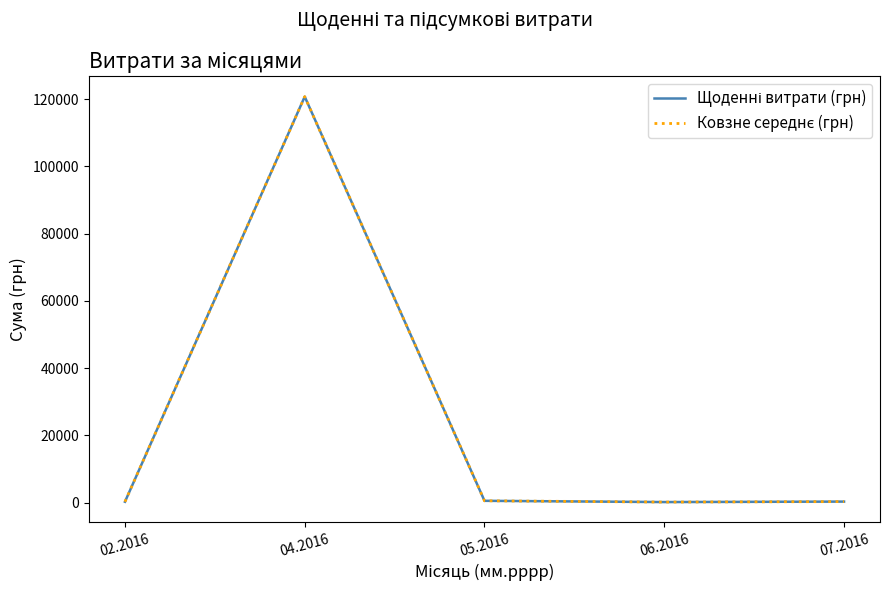

Does the chart display data point markers on the line(s)?

No